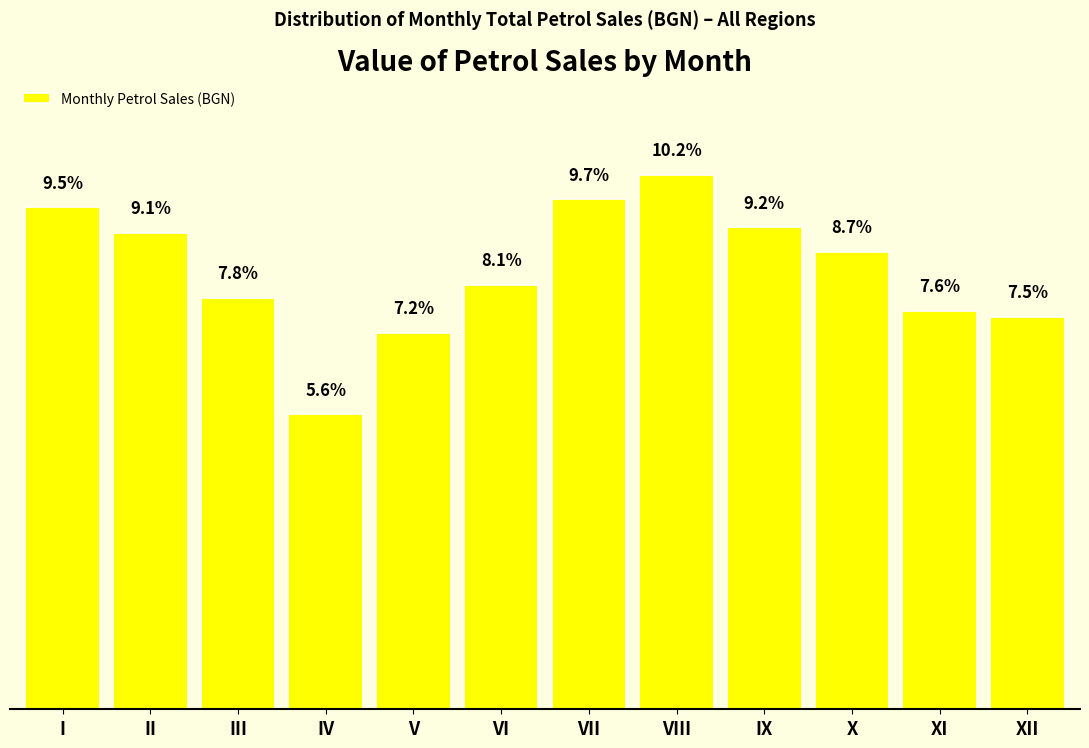

Which has a higher value, XII or I?

I